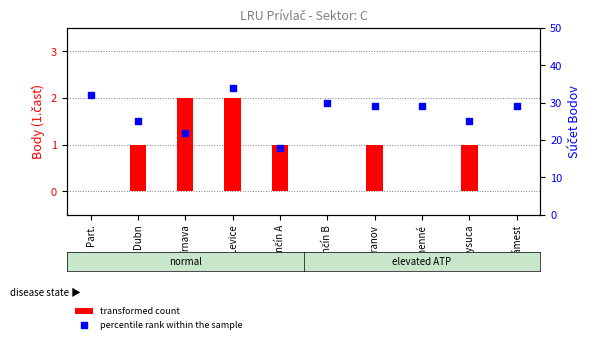

Which series reaches the maximum Y coordinate?

percentile rank within the sample